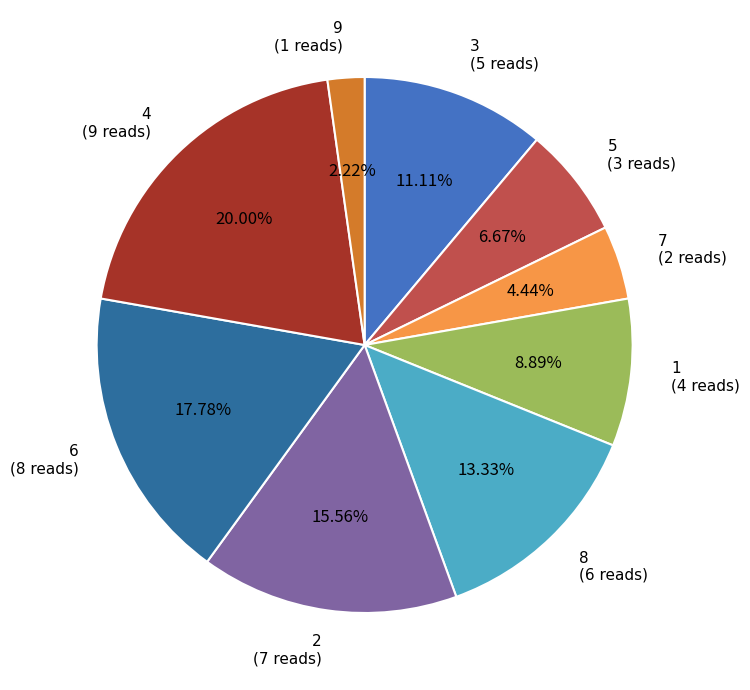

Does any single category account for the majority?

No